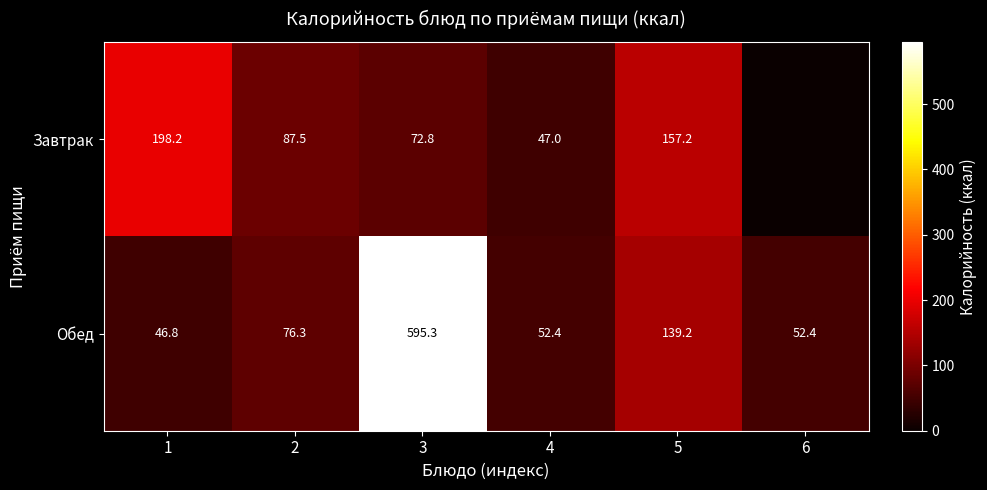

True or false: Обед has a value of 72.6 at 6.

False